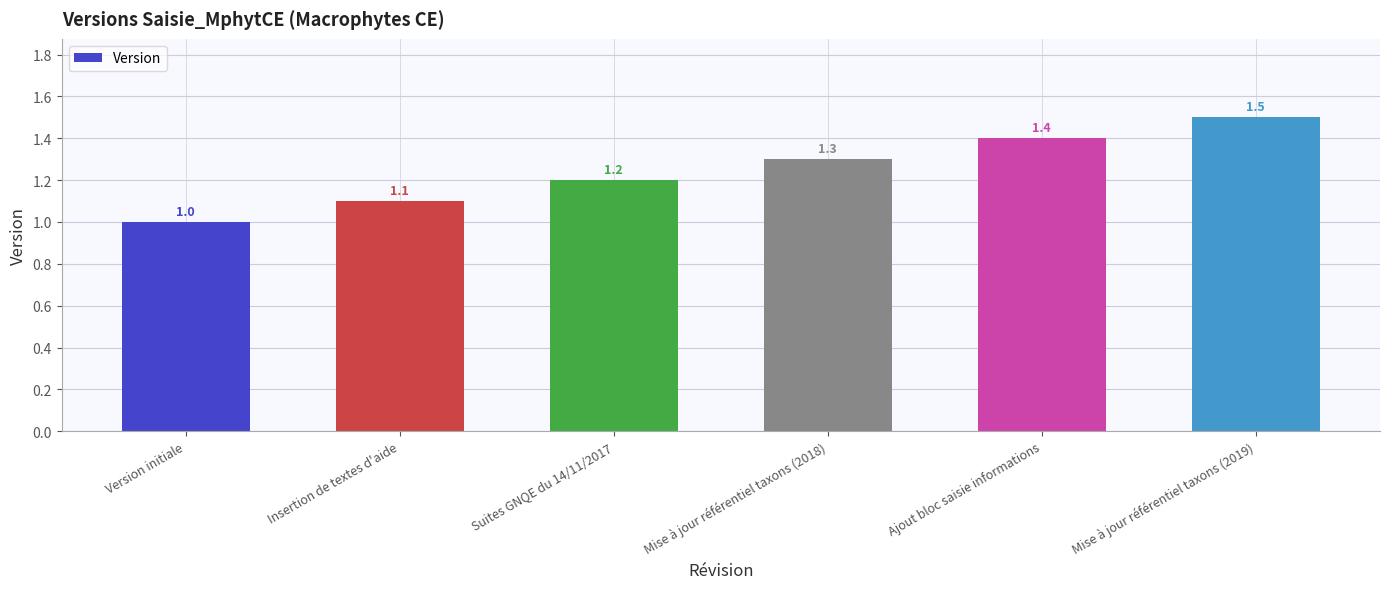

What is the change in value from Insertion de textes d'aide to Ajout bloc saisie informations?

+0.3